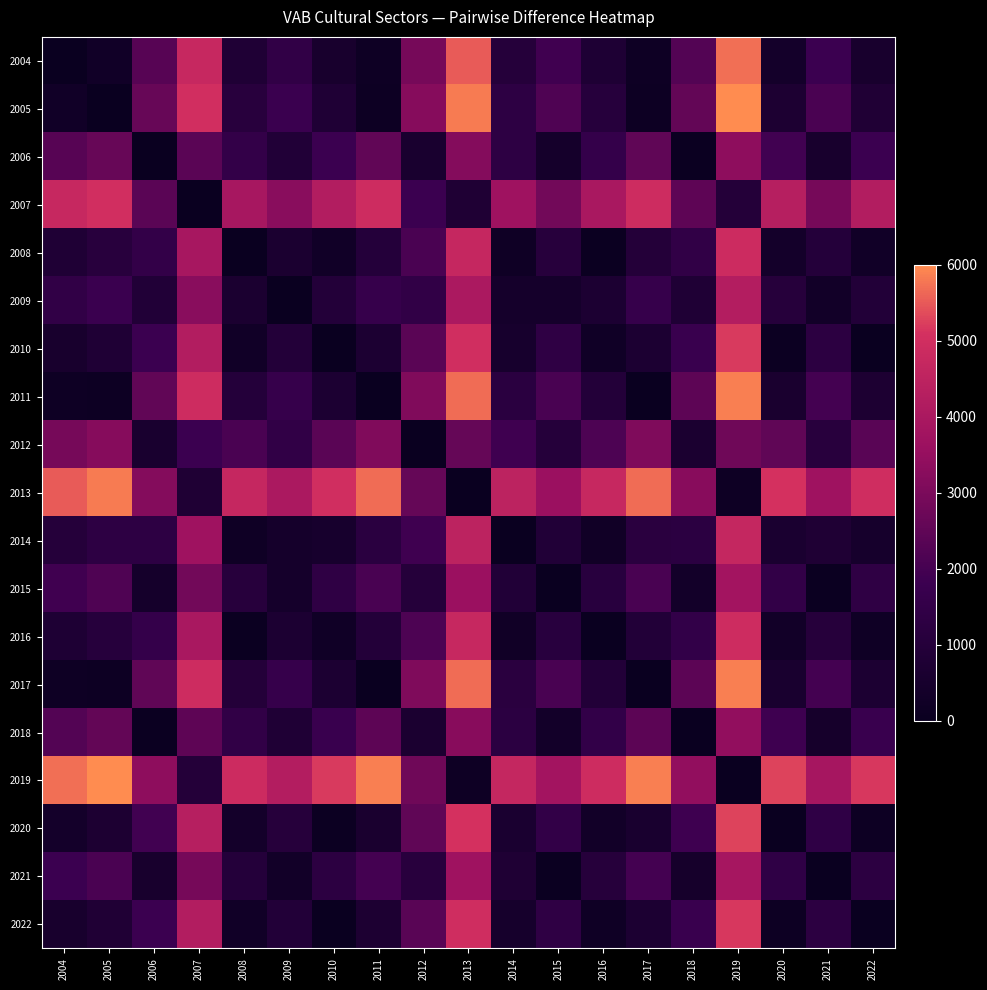

What is the total value across all series at 2006?

31411.2